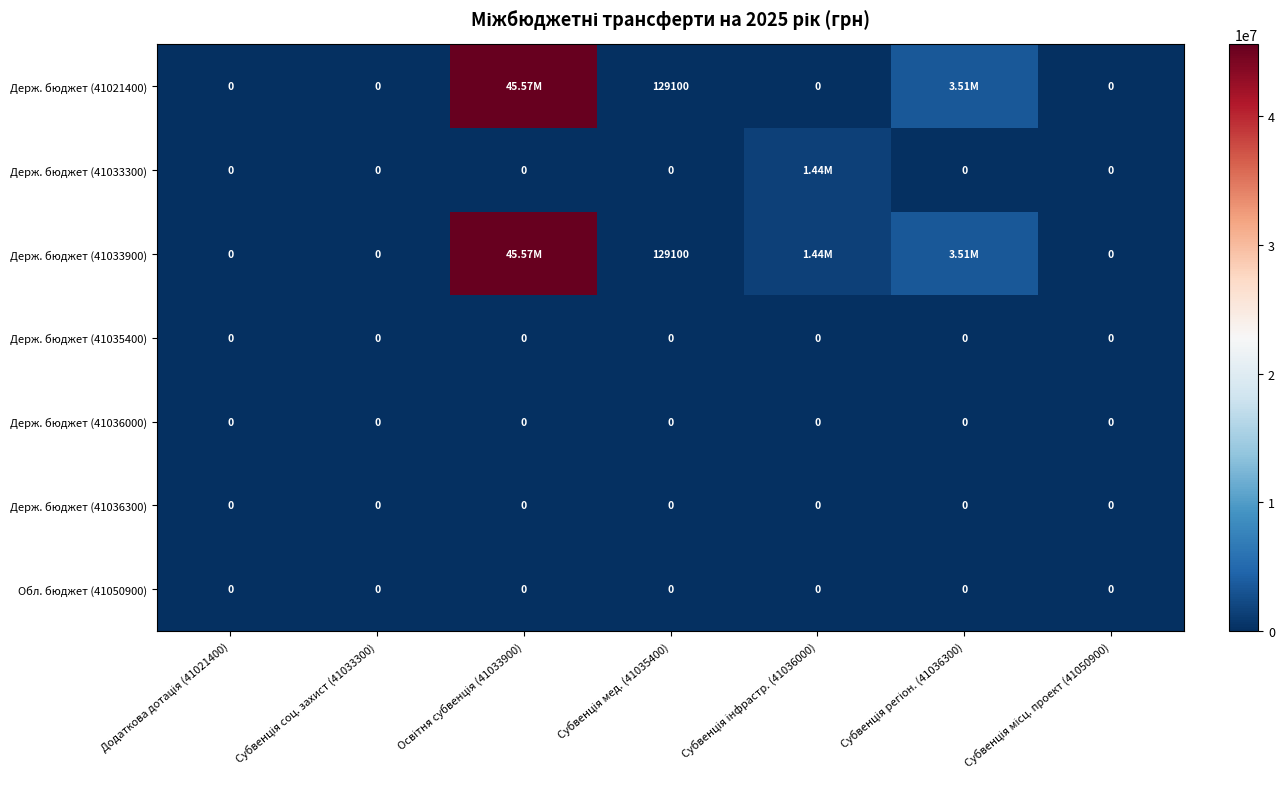

List the series in order of their peak value, lowest first.

Держ. бюджет (41035400), Держ. бюджет (41036000), Держ. бюджет (41036300), Обл. бюджет (41050900), Держ. бюджет (41033300), Держ. бюджет (41021400), Держ. бюджет (41033900)